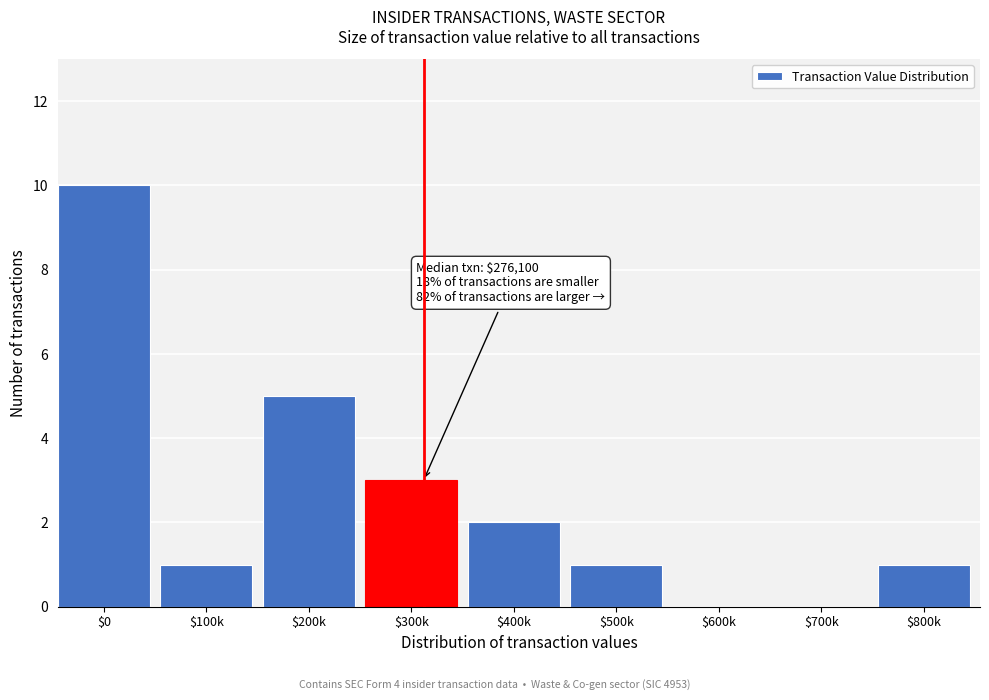

True or false: the data shows 5 at $300k.

False